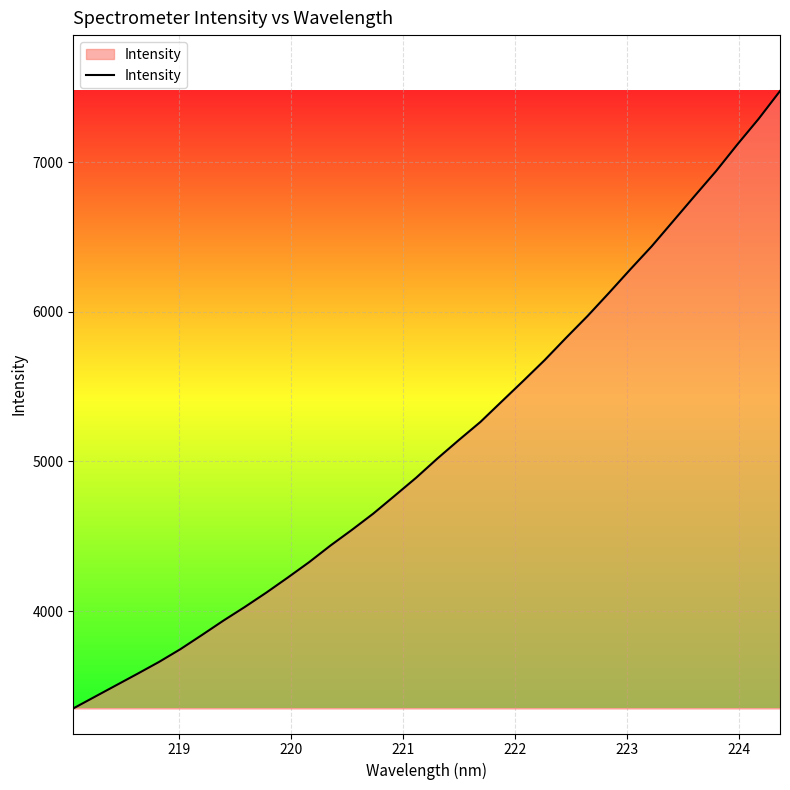

What is the maximum value shown in the chart?

7474.6